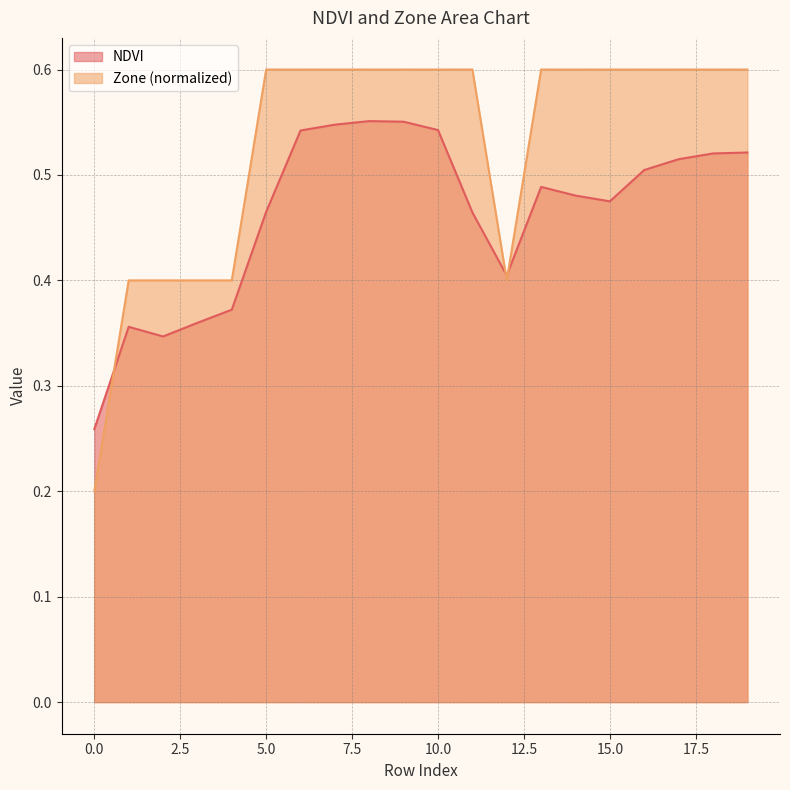

What is the average value of the NDVI series?

0.5